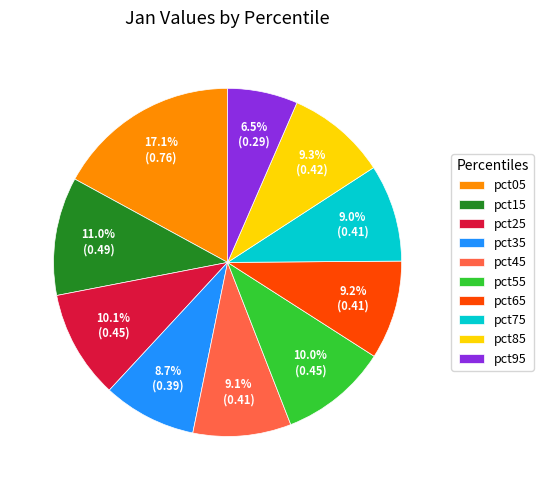

What is the largest slice in the pie chart?

pct05